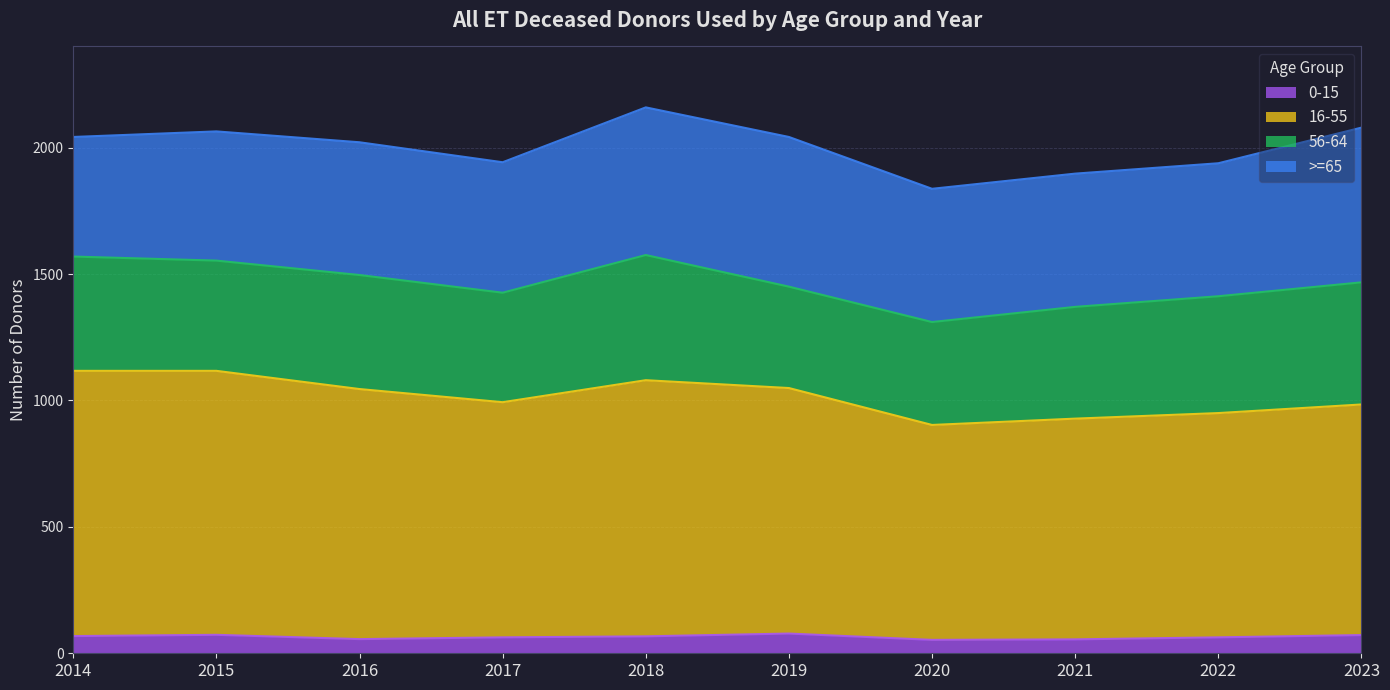

What is the minimum value for 0-15?

53